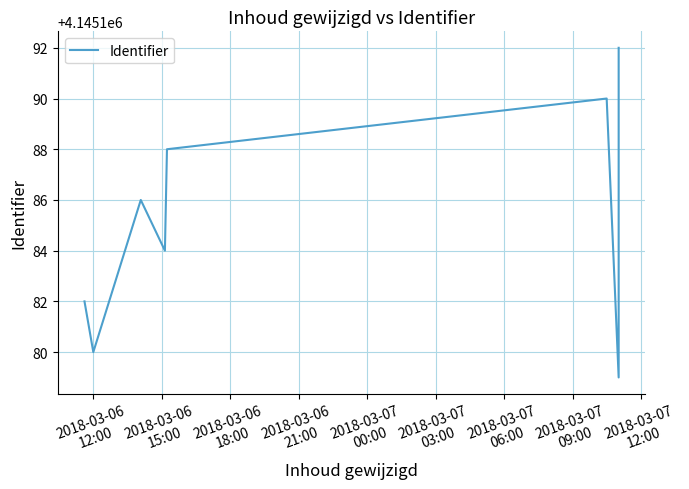

How many points are higher than both their immediate neighbors (excluding endpoints)?

2